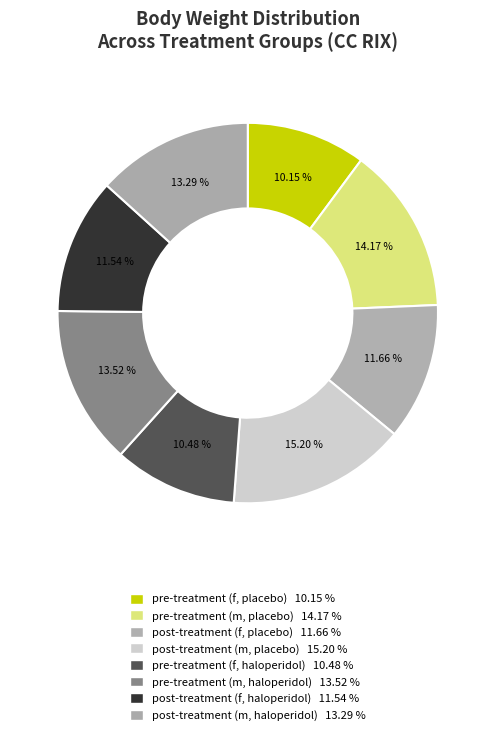

The pre-treatment (m, haloperidol) slice represents 14% of the pie. True or false?

True